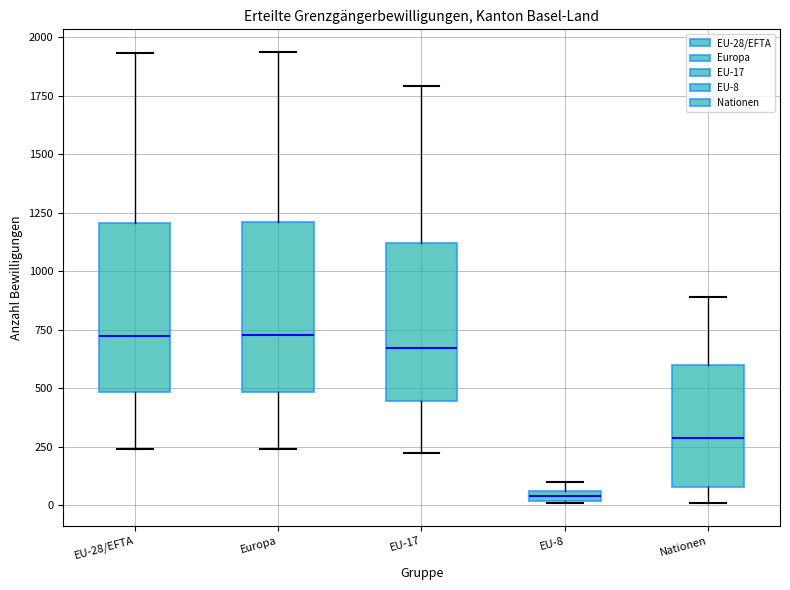

Where is the lower edge of the box for EU-8 on the y-axis? The values are not printed on the chart, so give them approximately, as read against the axis.

0